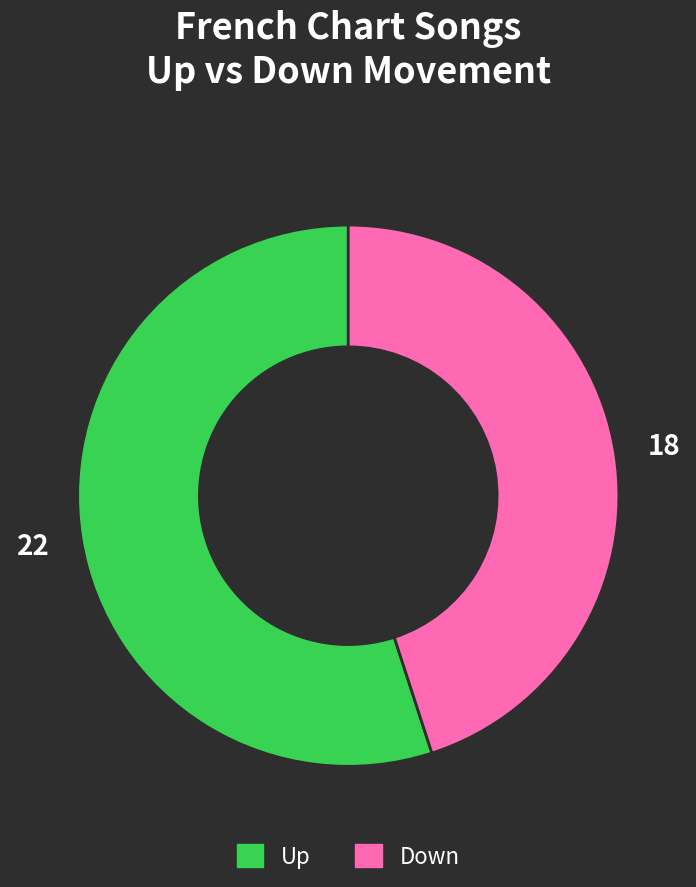

Which category has the smallest portion of the pie?

Down